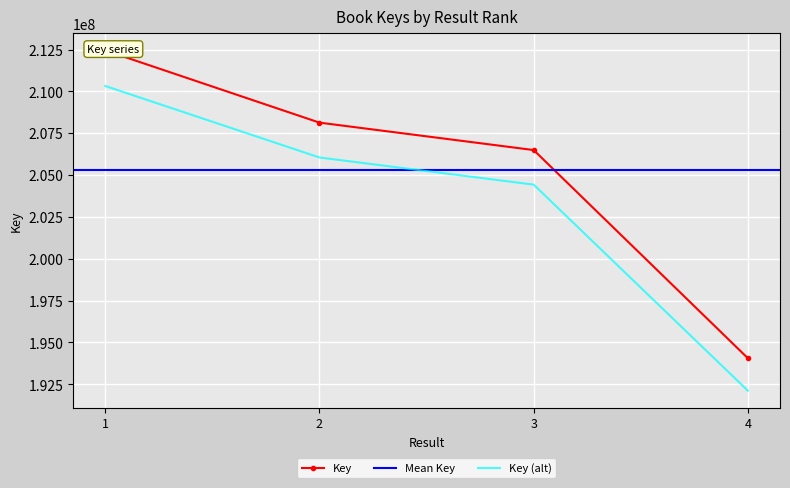

What is the change in value from 2 to 4?

-14073114